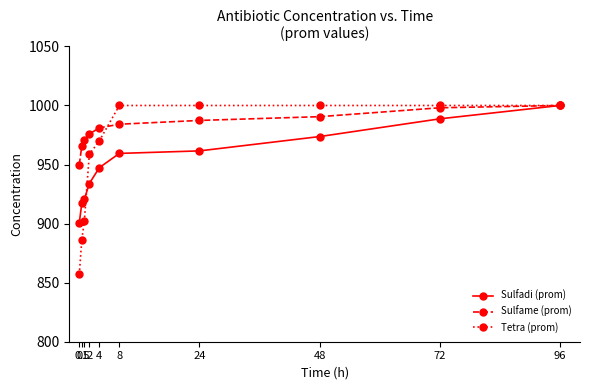

What is the minimum value for Tetra (prom)?

857.0